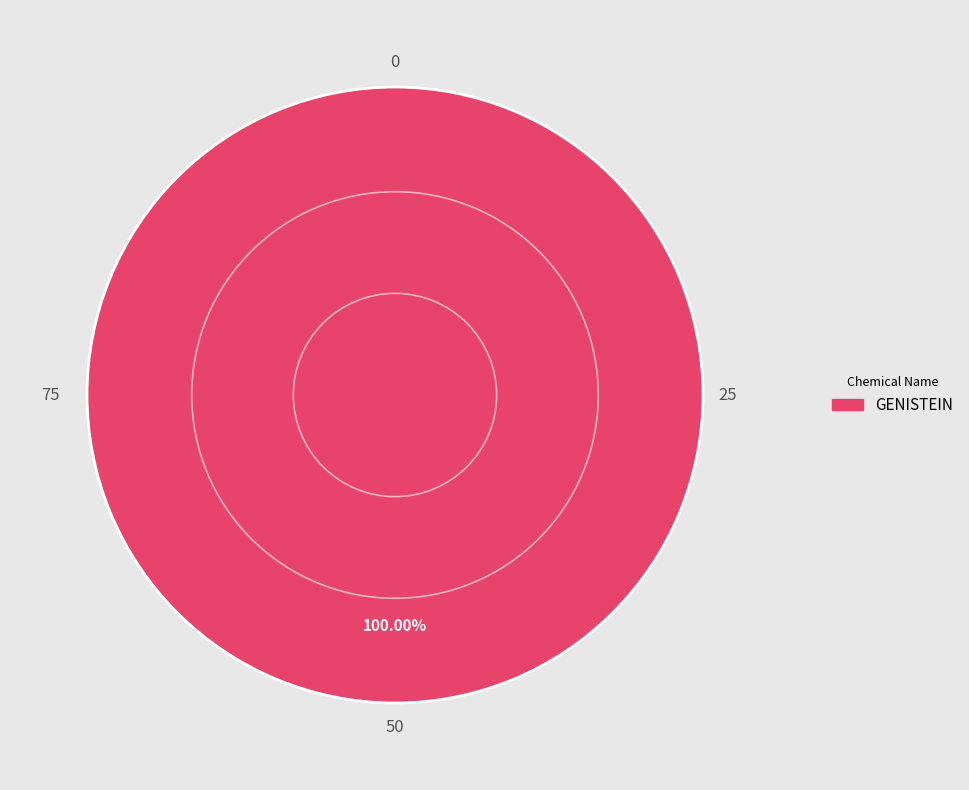

Does any single category account for the majority?

Yes